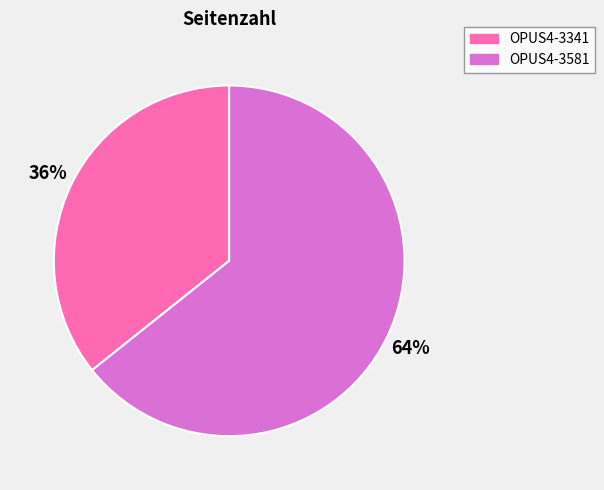

True or false: OPUS4-3581 accounts for 64% of the total.

True